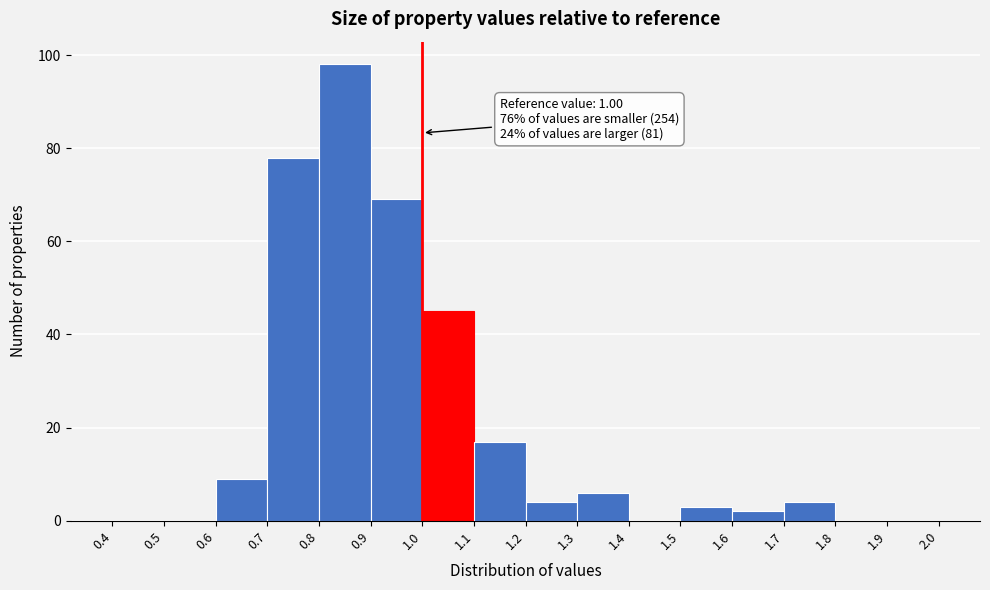

Which range on the x-axis has the tallest bar?

0.8 to 0.9